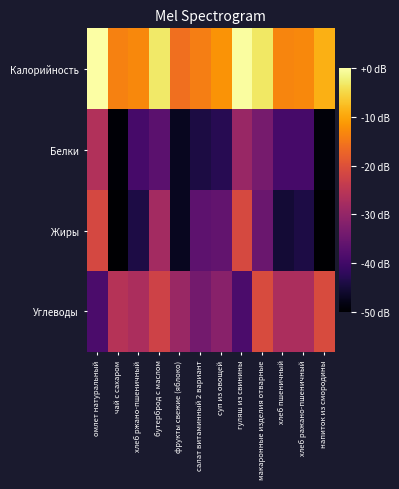

List the series in order of their peak value, highest first.

Калорийность, Углеводы, Жиры, Белки